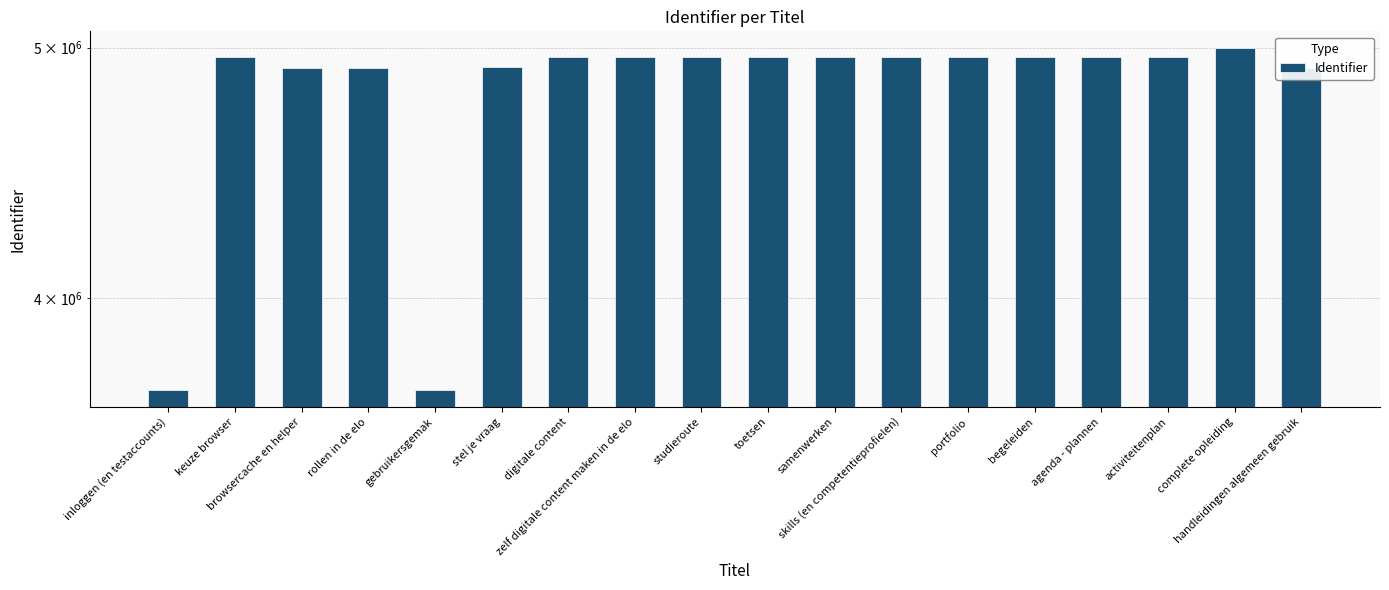

True or false: the data shows 3004860 at samenwerken.

False